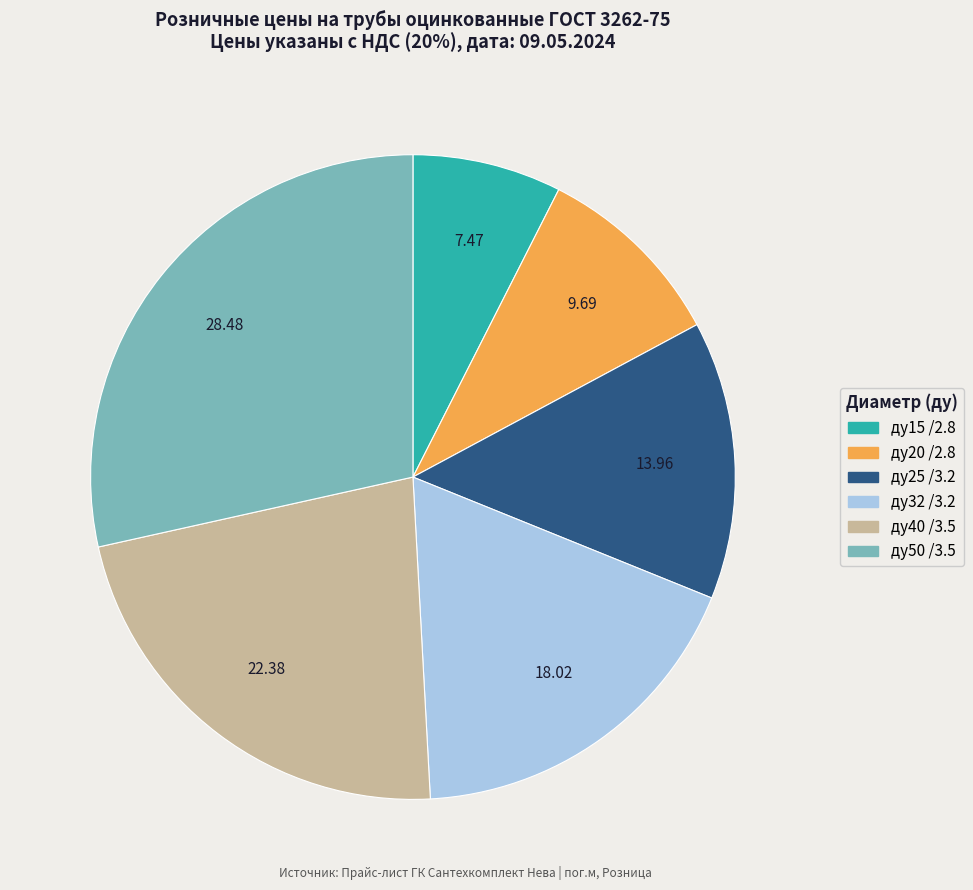

Is it true that ду32 /3.2 is 18% of the pie?

True